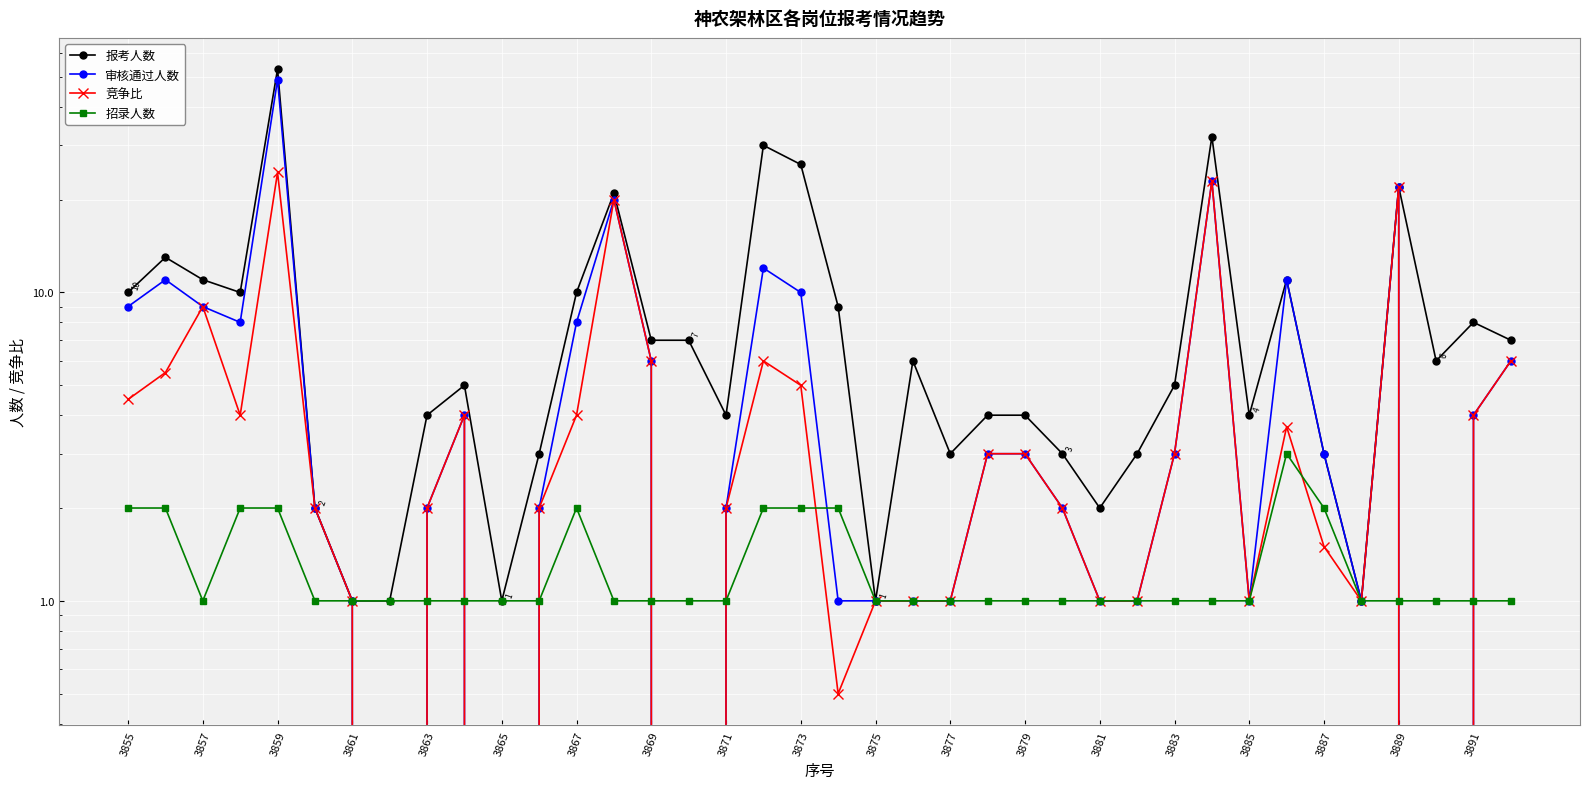

What is the value of the 报考人数 point at the 9th from the left?

4.0